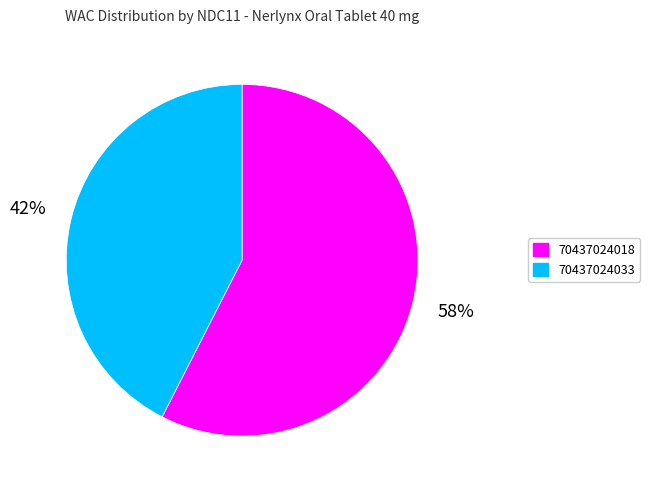

Is the sum of 70437024018 and 70437024033 greater than half?

Yes